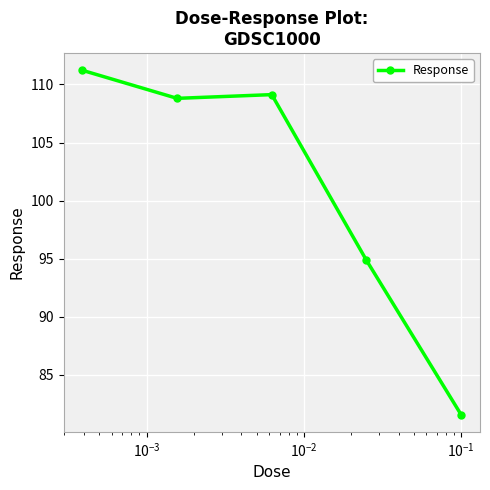

What is the difference between the second highest and second lowest values?

14.3